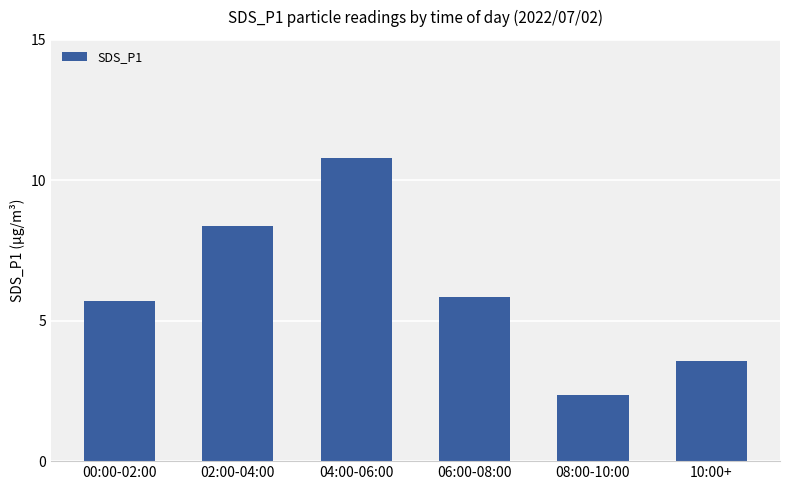

What is the value of the 3rd bar from the left?

10.8